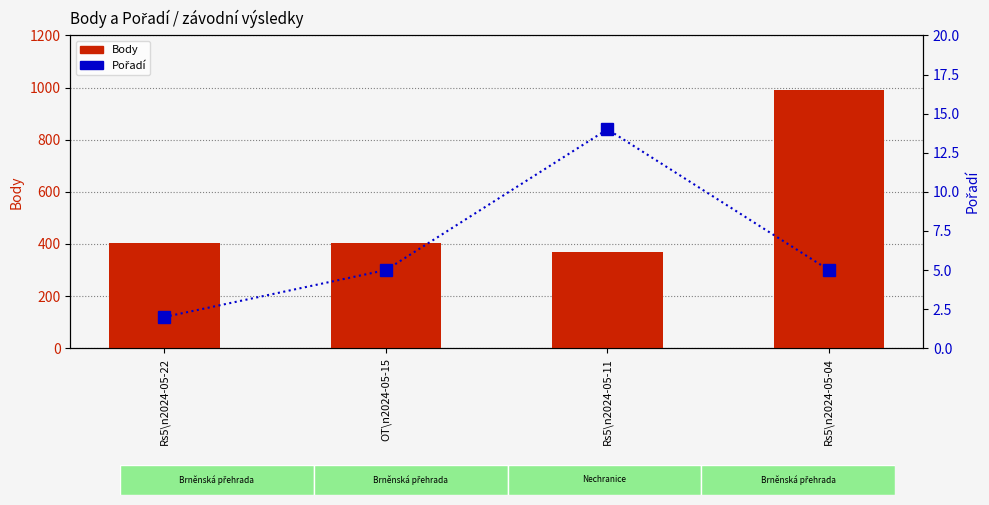

What is the value of the Pořadí bar at the 2nd from the left?

5